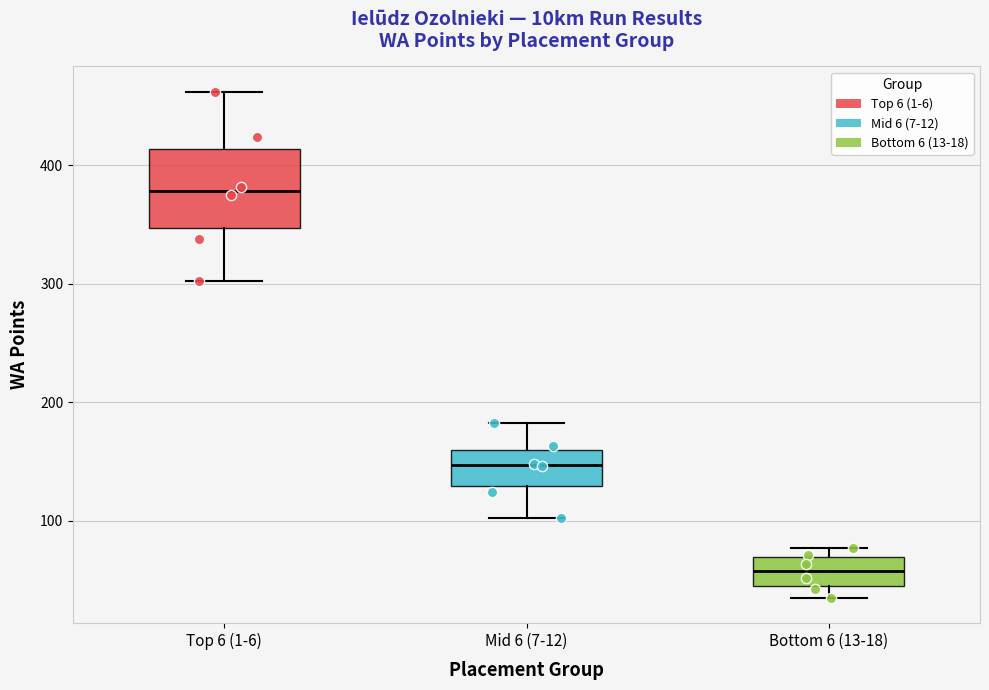

Which box has the highest median line?

Top 6 (1-6)